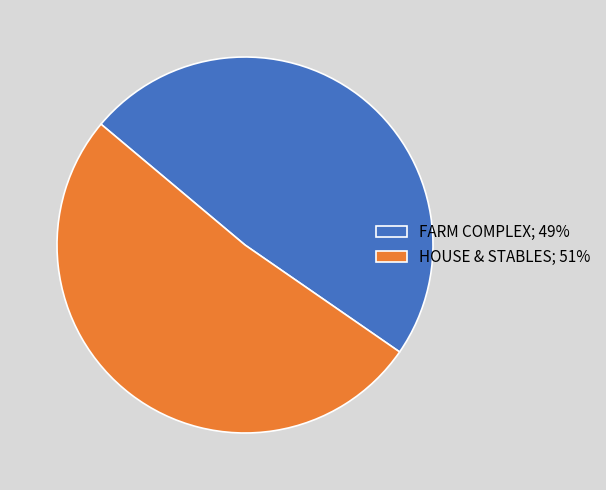

Is the sum of FARM COMPLEX and HOUSE & STABLES greater than half?

Yes